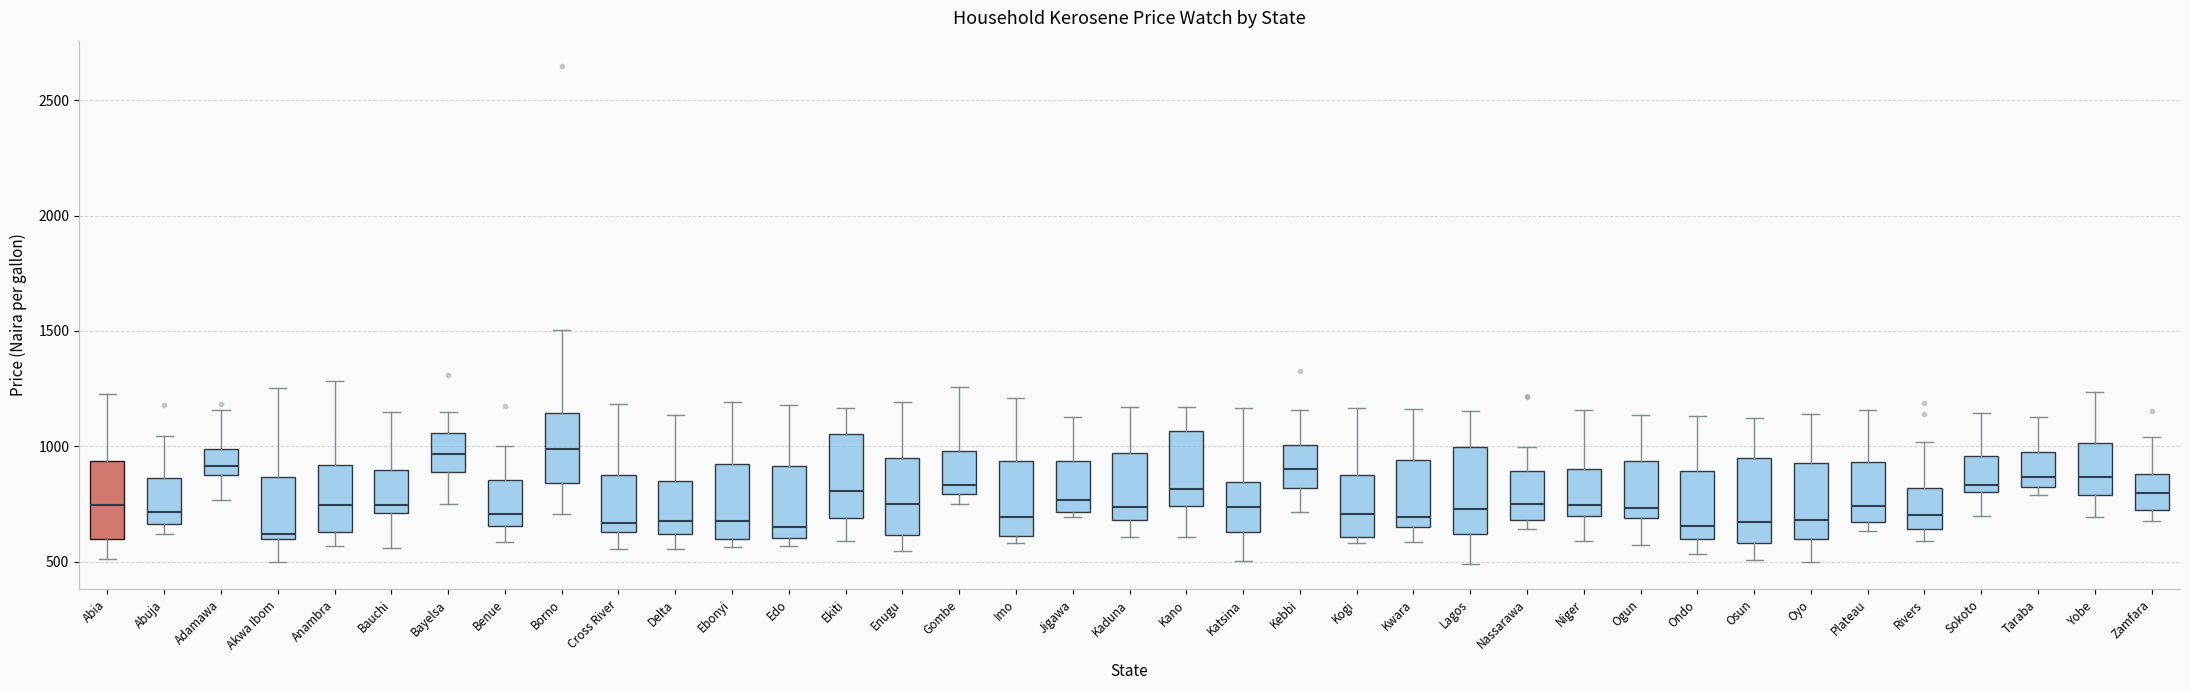

Reading left to right, transcribe this box plot: for each box, give where its median line is, the range the box spans, and where its two whiskers end, as read against the y-axis. The values are not printed on the chart, so give them approximately, as read against the axis.

Abia: median 750, box 600 to 950, whiskers 500 to 1250
Abuja: median 700, box 650 to 850, whiskers 600 to 1050
Adamawa: median 900, box 850 to 1000, whiskers 750 to 1150
Akwa Ibom: median 600 (just above the box's lower edge), box 600 to 850, whiskers 500 to 1250
Anambra: median 750, box 650 to 900, whiskers 550 to 1300
Bauchi: median 750, box 700 to 900, whiskers 550 to 1150
Bayelsa: median 950, box 900 to 1050, whiskers 750 to 1150
Benue: median 700, box 650 to 850, whiskers 600 to 1000
Borno: median 1000, box 850 to 1150, whiskers 700 to 1500
Cross River: median 650 (just above the box's lower edge), box 650 to 900, whiskers 550 to 1200
Delta: median 700, box 600 to 850, whiskers 550 to 1150
Ebonyi: median 700, box 600 to 900, whiskers 550 to 1200
Edo: median 650, box 600 to 900, whiskers 550 to 1200
Ekiti: median 800, box 700 to 1050, whiskers 600 to 1150
Enugu: median 750, box 600 to 950, whiskers 550 to 1200
Gombe: median 850, box 800 to 1000, whiskers 750 to 1250
Imo: median 700, box 600 to 950, whiskers 600 (just below the box's lower edge) to 1200
Jigawa: median 750, box 700 to 950, whiskers 700 (just below the box's lower edge) to 1150
Kaduna: median 750, box 700 to 950, whiskers 600 to 1150
Kano: median 800, box 750 to 1050, whiskers 600 to 1150
Katsina: median 750, box 650 to 850, whiskers 500 to 1150
Kebbi: median 900, box 800 to 1000, whiskers 700 to 1150
Kogi: median 700, box 600 to 900, whiskers 600 (just below the box's lower edge) to 1150
Kwara: median 700, box 650 to 950, whiskers 600 to 1150
Lagos: median 750, box 600 to 1000, whiskers 500 to 1150
Nassarawa: median 750, box 700 to 900, whiskers 650 to 1000
Niger: median 750, box 700 to 900, whiskers 600 to 1150
Ogun: median 750, box 700 to 950, whiskers 550 to 1150
Ondo: median 650, box 600 to 900, whiskers 550 to 1150
Osun: median 650, box 600 to 950, whiskers 500 to 1100
Oyo: median 700, box 600 to 950, whiskers 500 to 1150
Plateau: median 750, box 650 to 950, whiskers 650 (just below the box's lower edge) to 1150
Rivers: median 700, box 650 to 800, whiskers 600 to 1000
Sokoto: median 850, box 800 to 950, whiskers 700 to 1150
Taraba: median 850, box 800 to 950, whiskers 800 (just below the box's lower edge) to 1150
Yobe: median 850, box 800 to 1000, whiskers 700 to 1250
Zamfara: median 800, box 700 to 900, whiskers 700 (just below the box's lower edge) to 1050